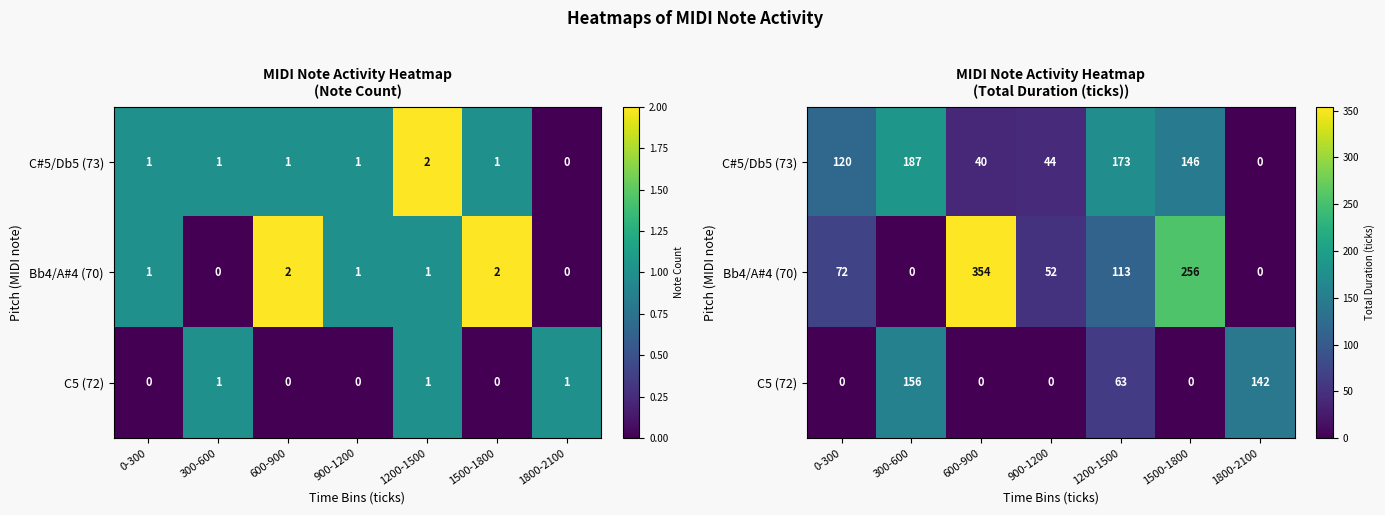

What is the difference between the maximum and minimum values in the C#5/Db5 (73) series?

187